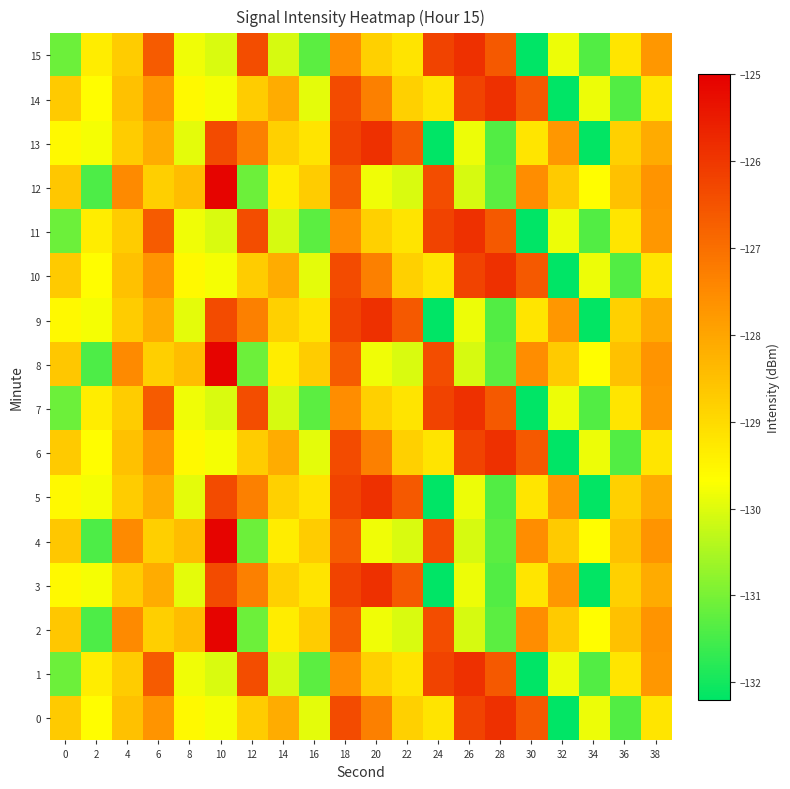

At which category is the sum across all series the highest?

18